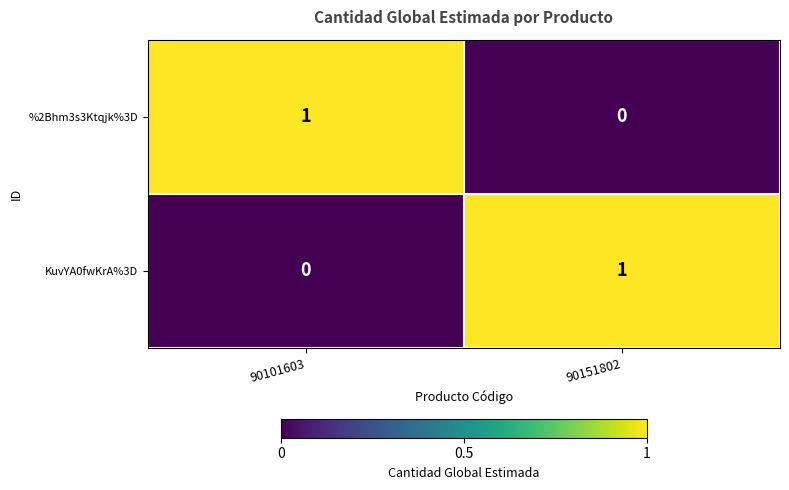

What is the difference between the highest and lowest values at 90151802?

1